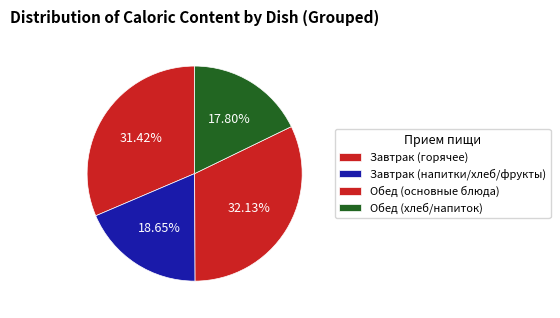

How many slices are in this pie chart?

4